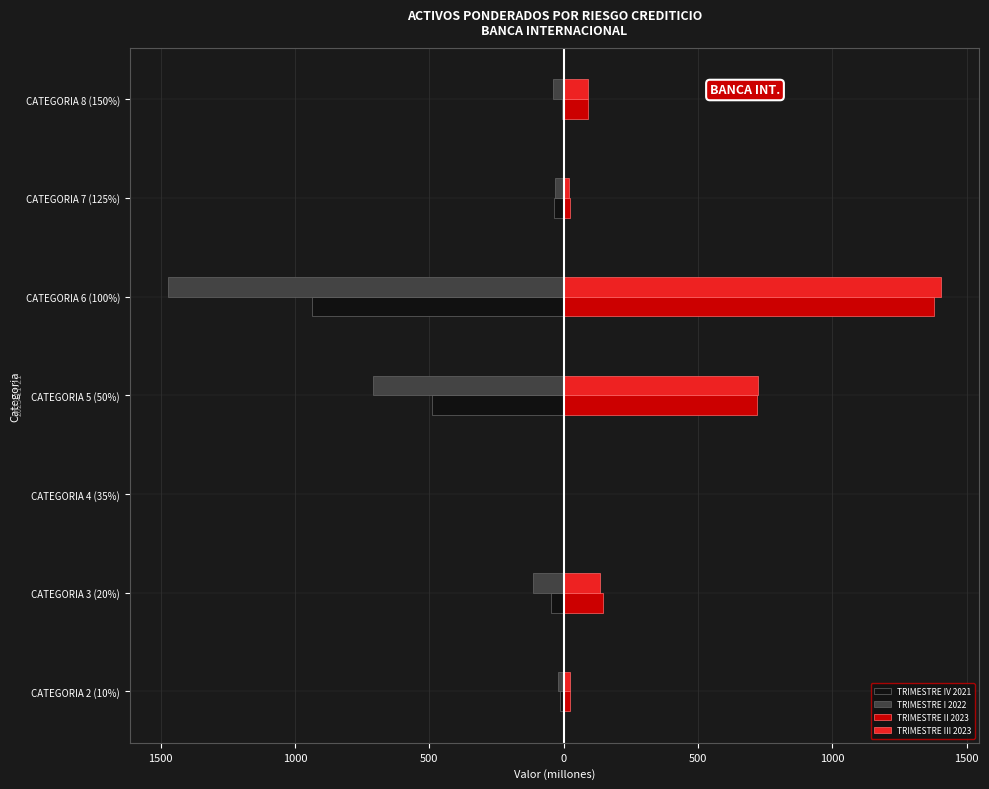

What is the value of the TRIMESTRE III 2023 bar at the 2nd from the left?

134.6